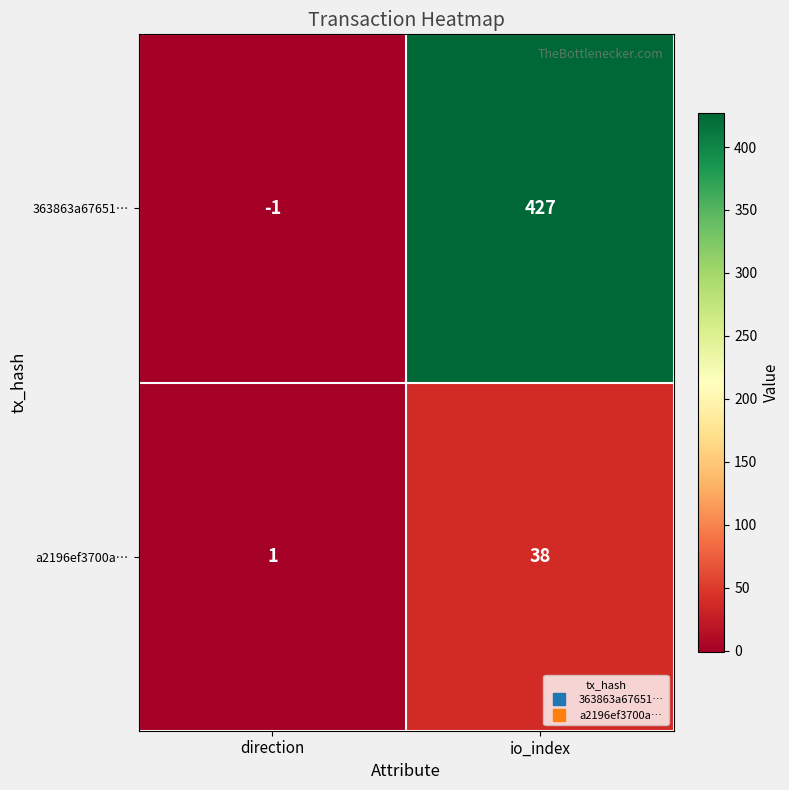

At which category is the sum across all series the highest?

io_index